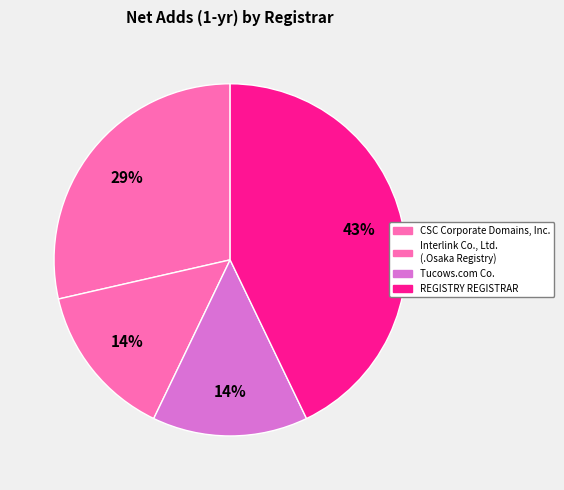

Count the number of slices in the pie.

4